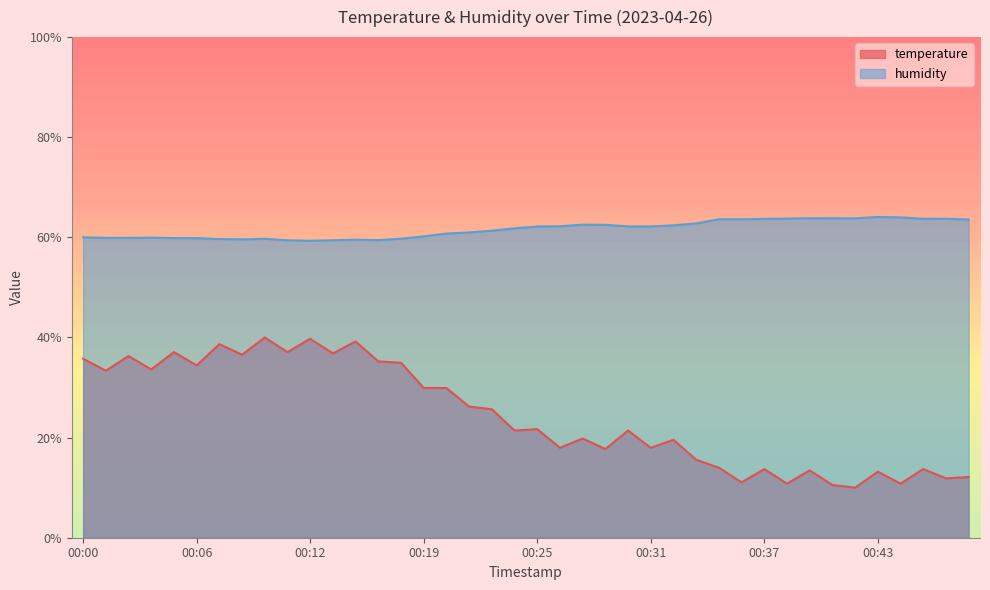

What is the highest value of the humidity series?

64.1